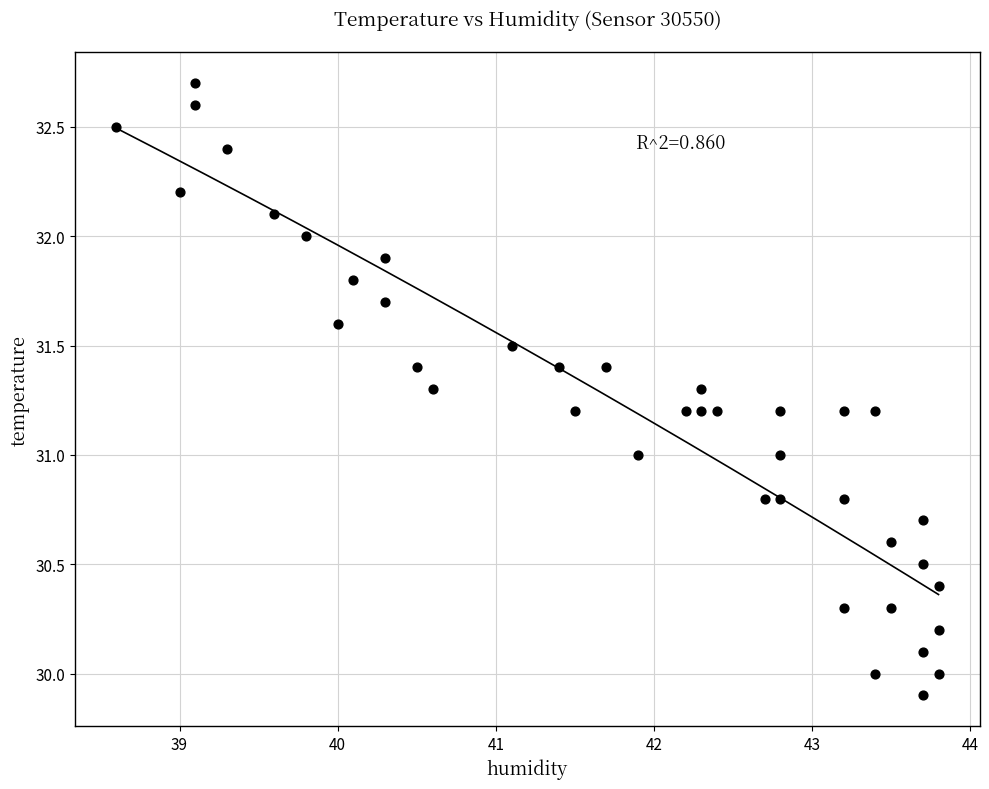

What is the range of X values (max minus min)?

5.2